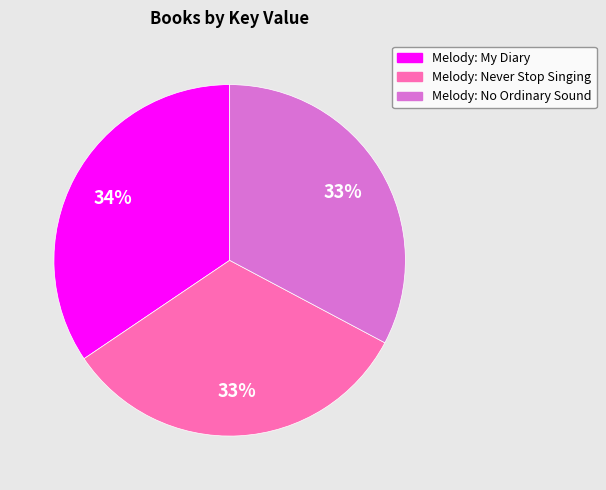

Between Melody: No Ordinary Sound and Melody: My Diary, which is larger?

Melody: My Diary